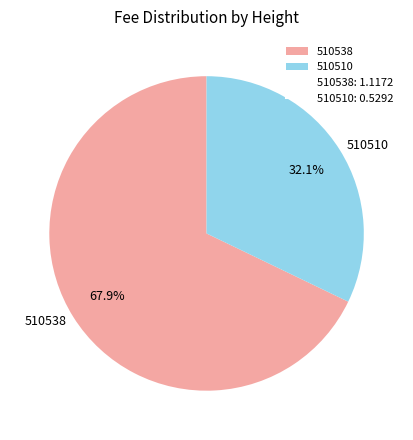

What percentage is NOT represented by 510538?

32.1%